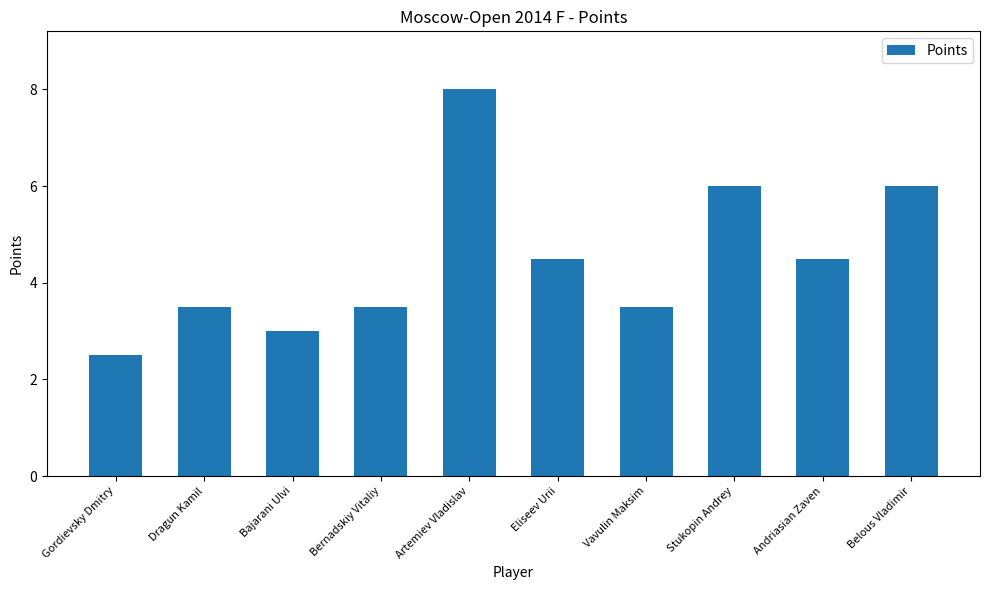

What value does the data have at Vavulin Maksim?

3.5